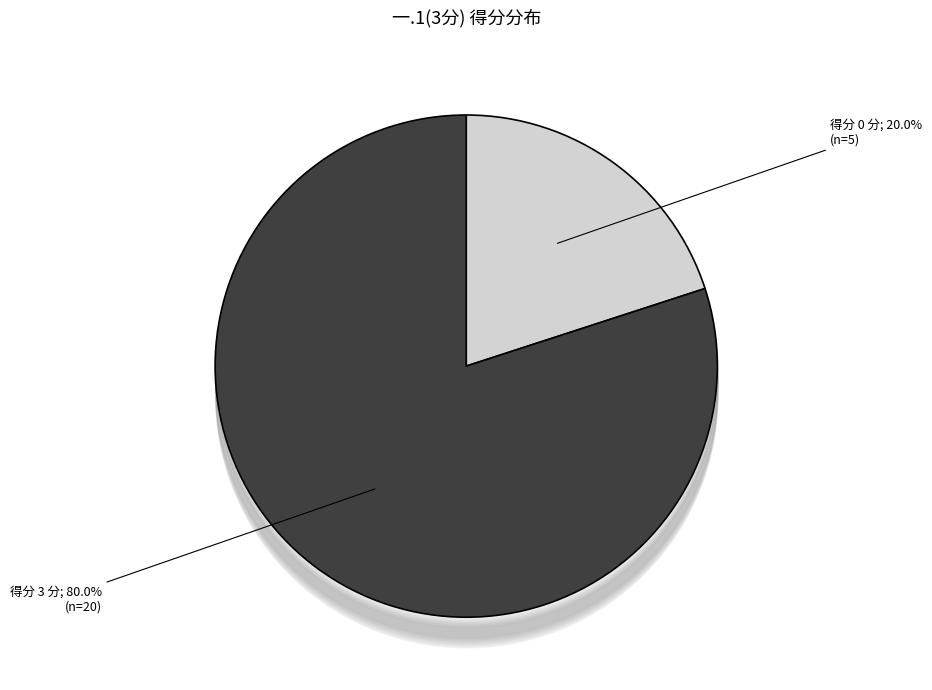

Does any single category account for the majority?

Yes